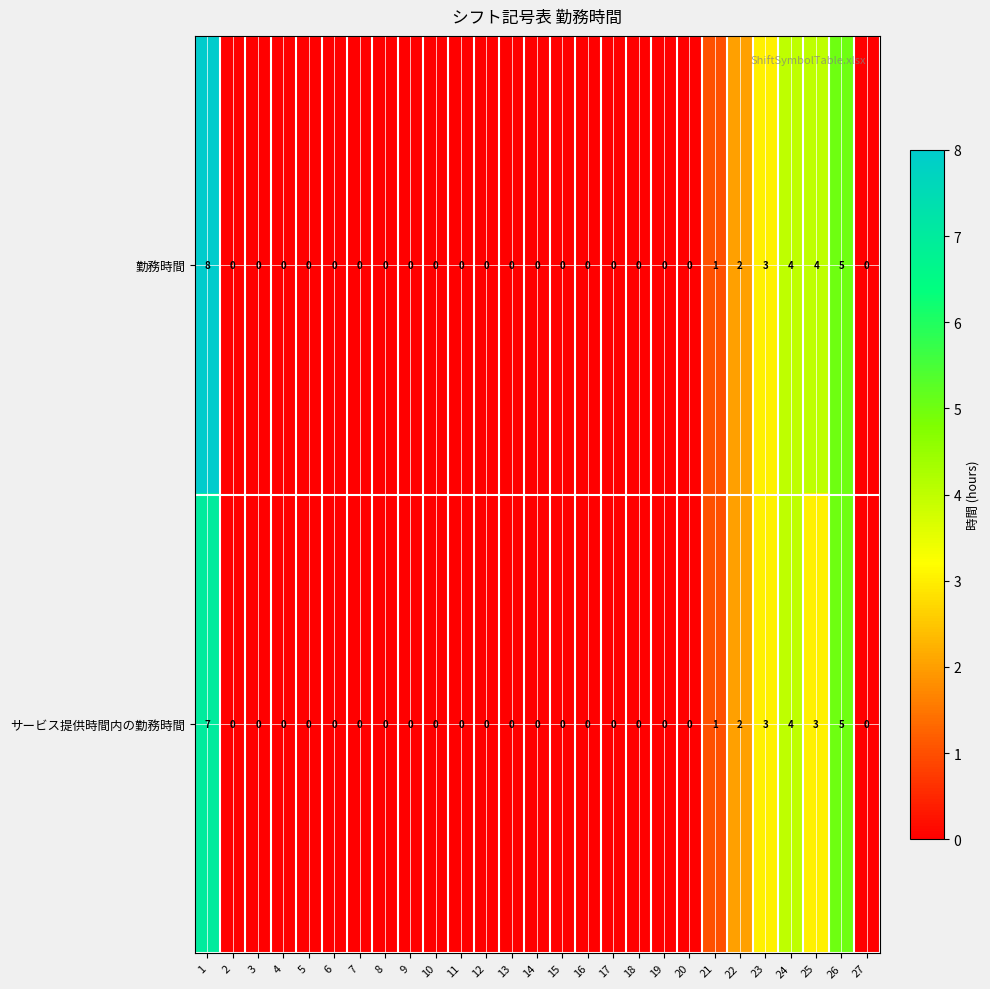

Rank the series by their average value, from highest to lowest.

勤務時間, サービス提供時間内の勤務時間